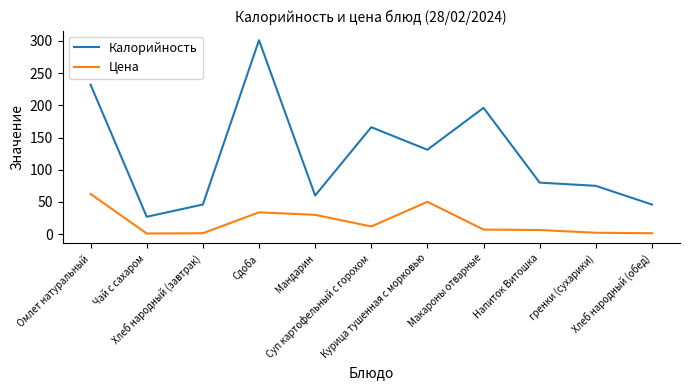

What position from the left is Хлеб народный (обед)?

11